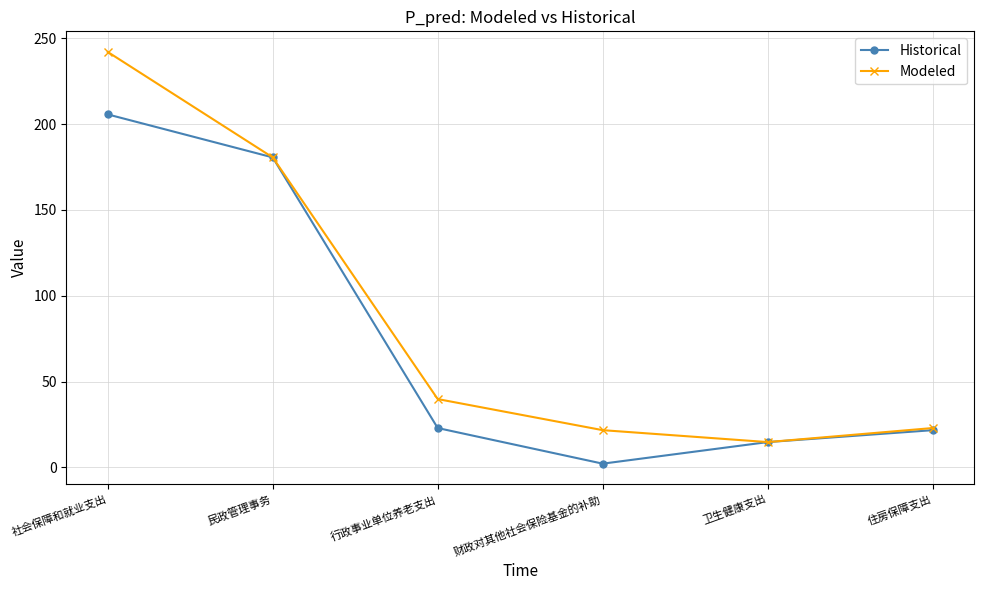

Is it true that Modeled equals 111.0 at 民政管理事务?

False